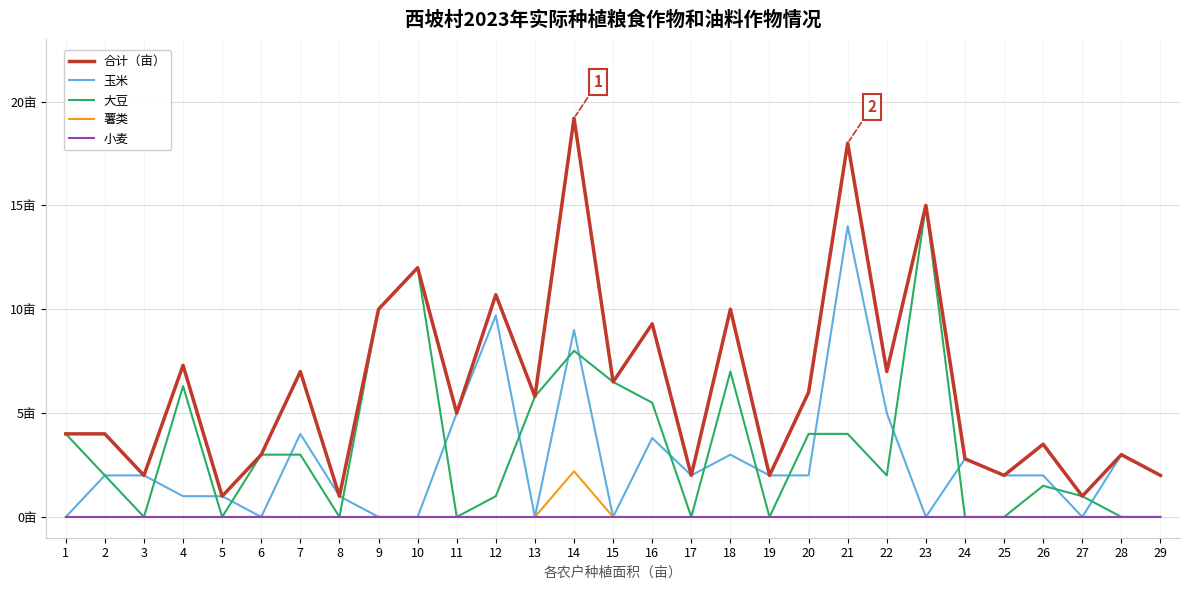

Is this an area chart (filled region under the line)?

No